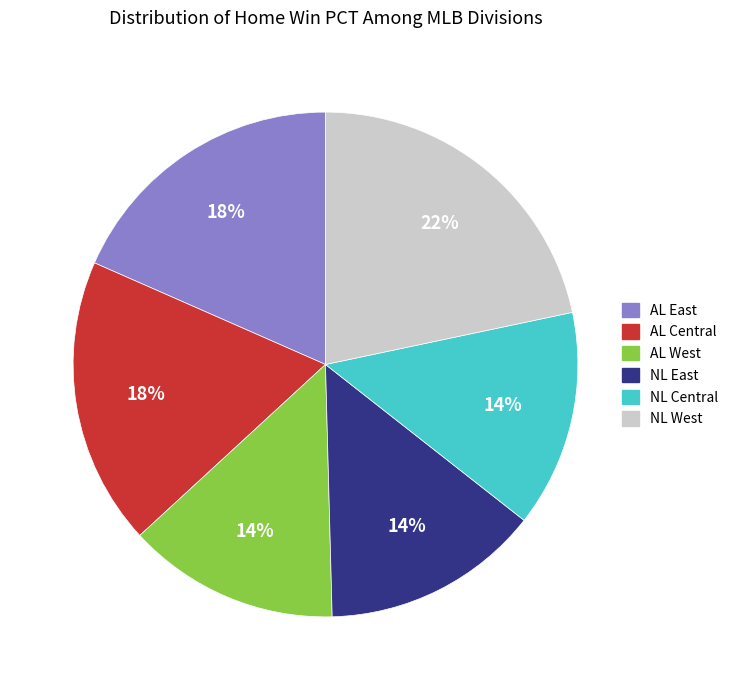

To the nearest percent, what is the combined percentage of NL East and AL East?

32%